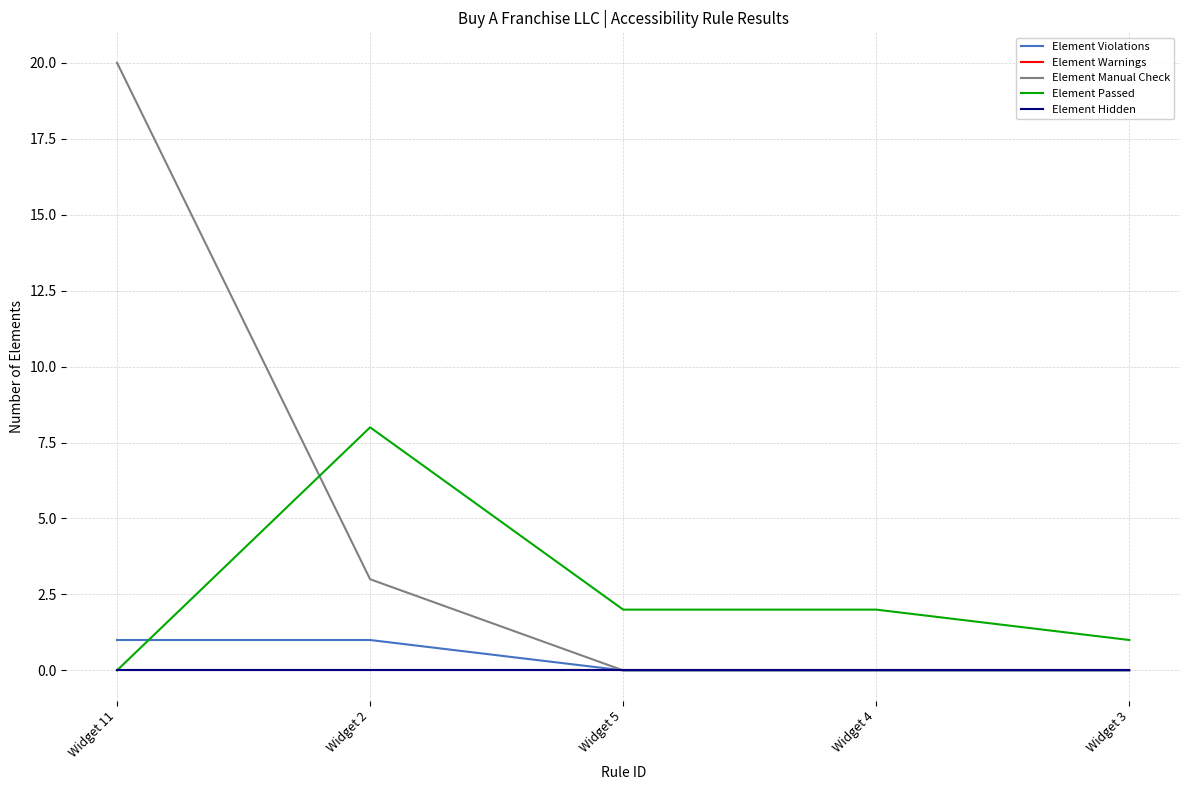

Which series has the largest range (max minus min)?

Element Manual Check